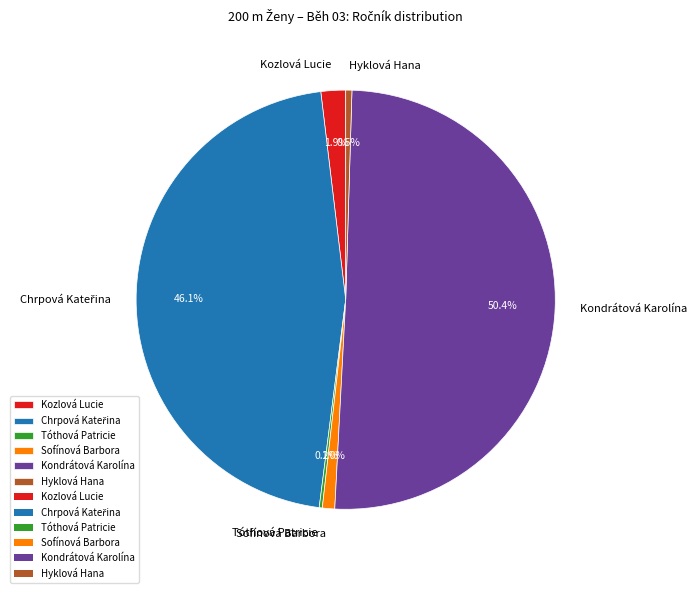

To the nearest percent, what is the average slice percentage?

17%